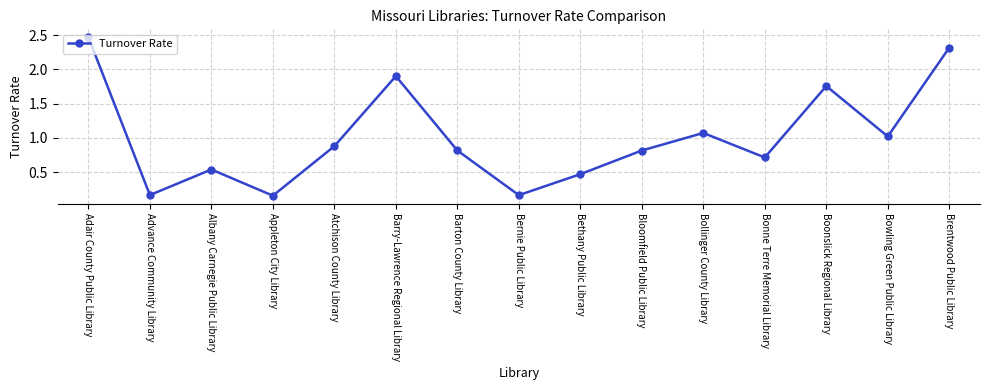

Is it true that the value at Brentwood Public Library is 1.3?

False